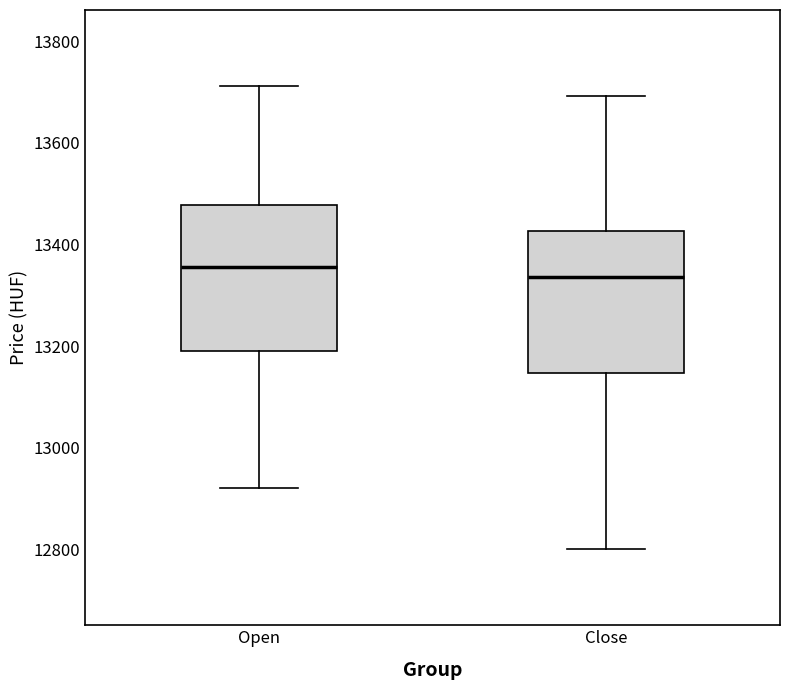

Which box has the highest median line?

Open